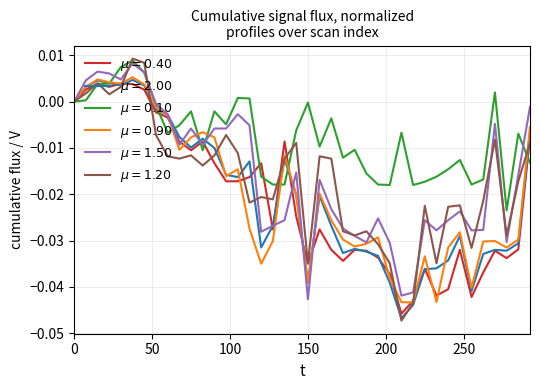

Does the chart have visible grid lines?

Yes